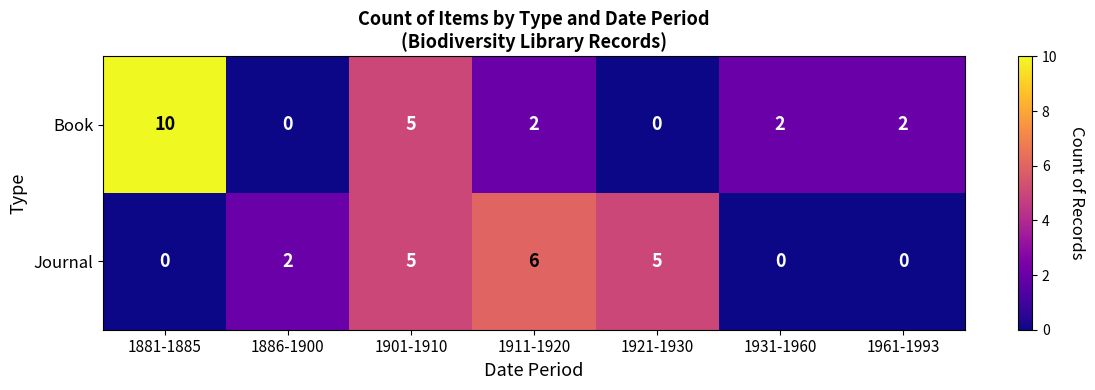

What is the greatest value displayed?

10